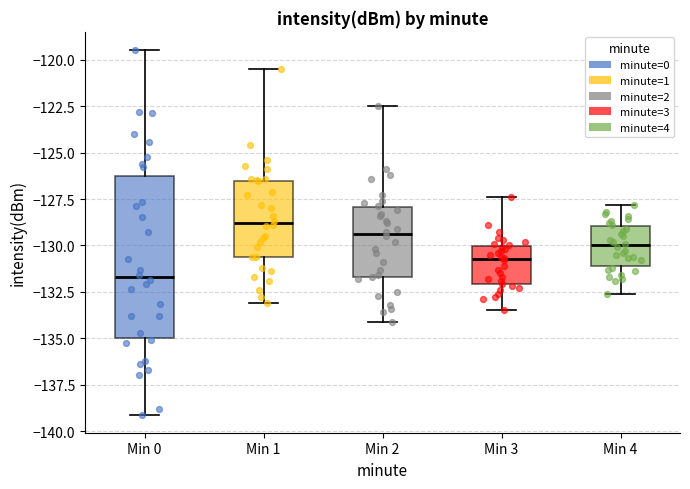

Comparing the boxes themselves (not the whiskers), which one is the tallest?

Min 0